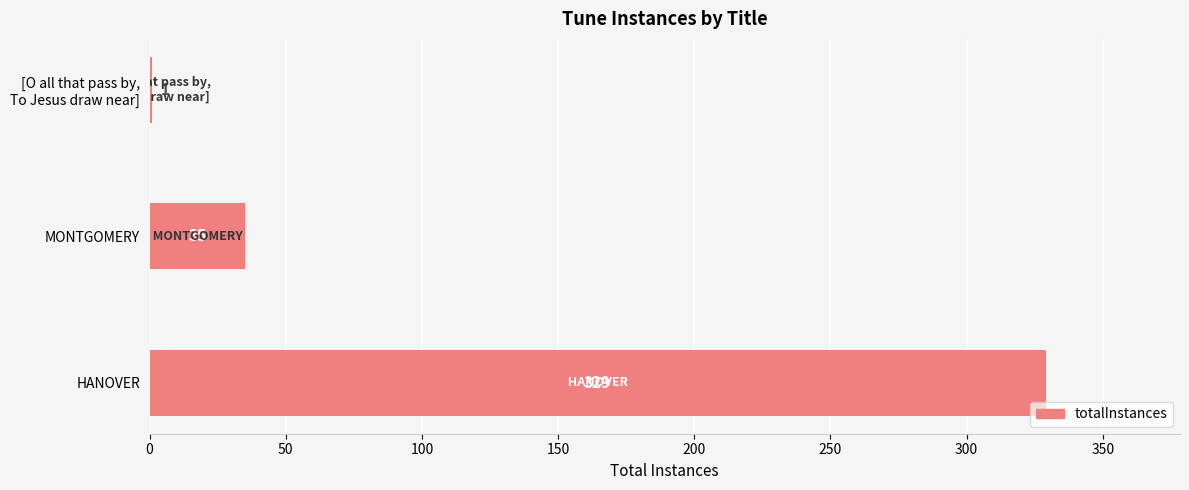

Is it true that the value at HANOVER is 329?

True